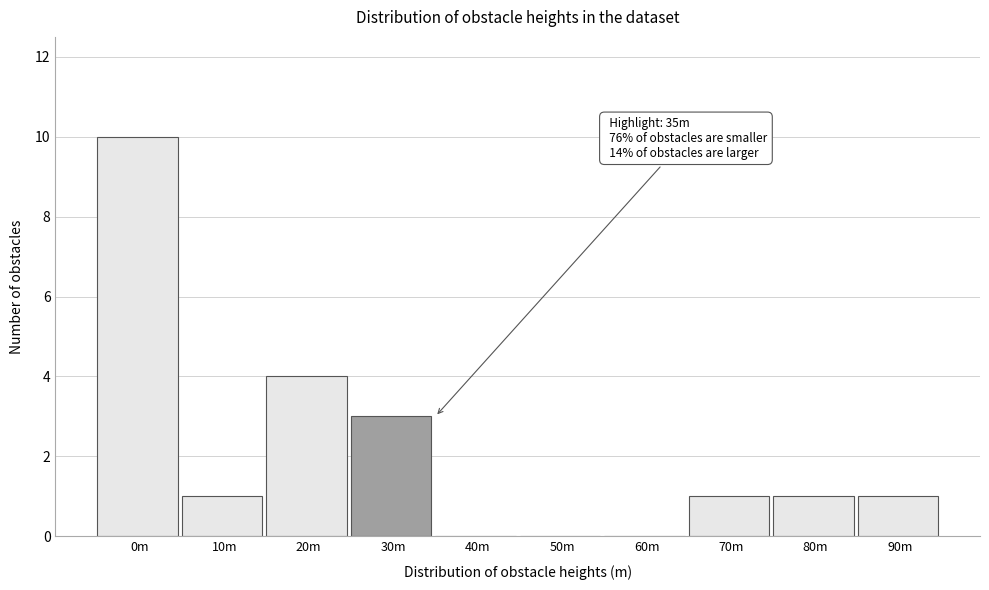

Reading left to right, list all the values displayed in this chart.

0m=10	10m=1	20m=4	30m=3	40m=0	50m=0	60m=0	70m=1	80m=1	90m=1